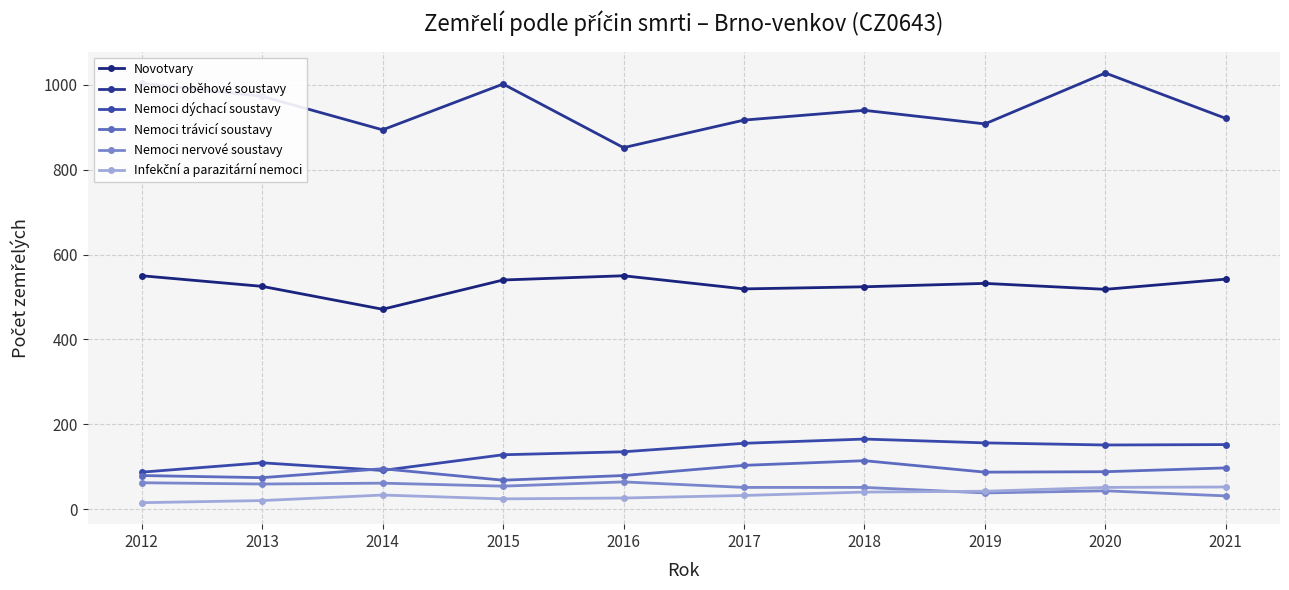

Does the chart display data point markers on the line(s)?

Yes